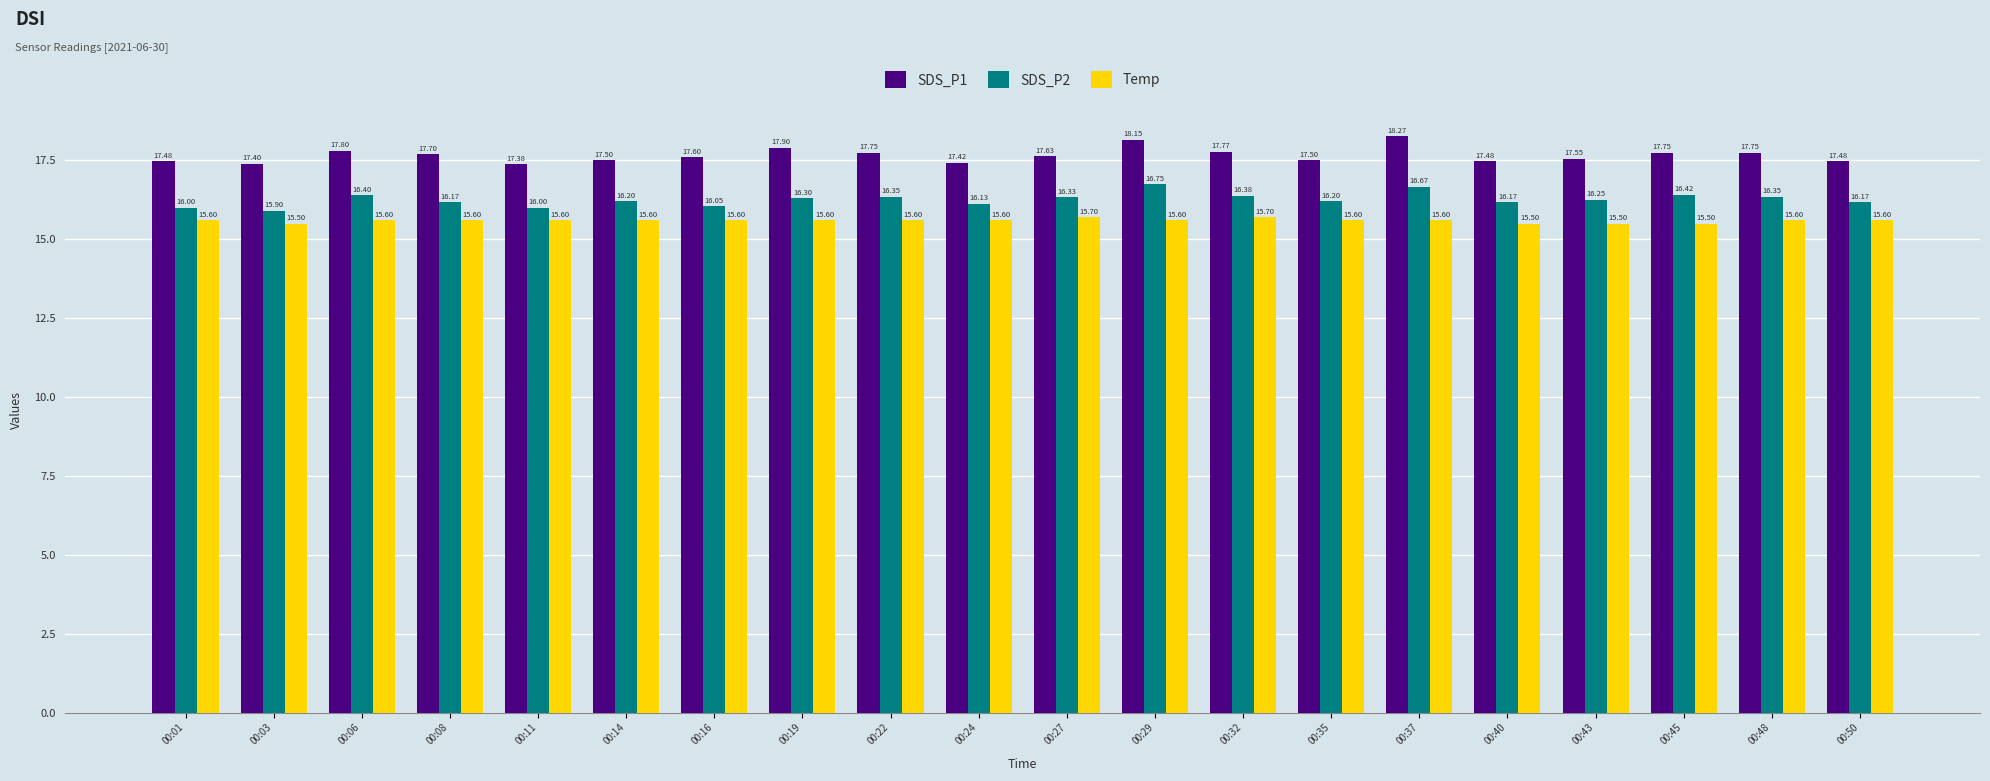

Which series has the largest range (max minus min)?

SDS_P1